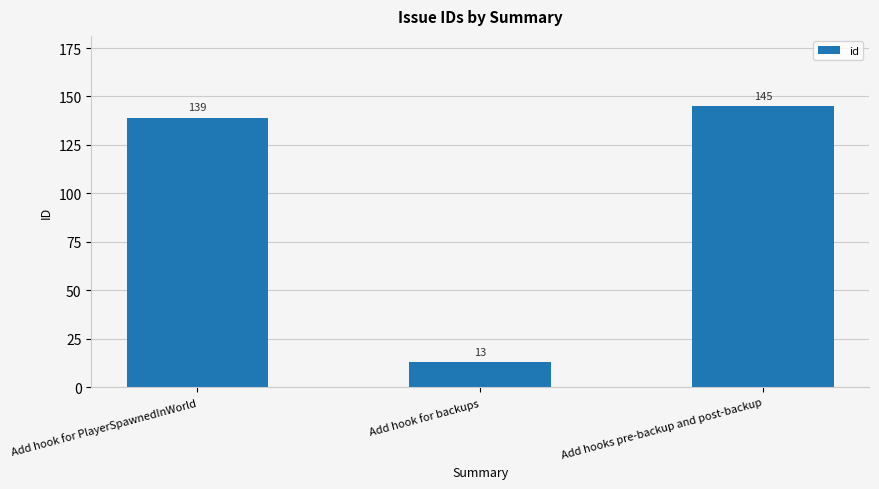

Read the value at Add hooks pre-backup and post-backup, to the nearest 50.

150